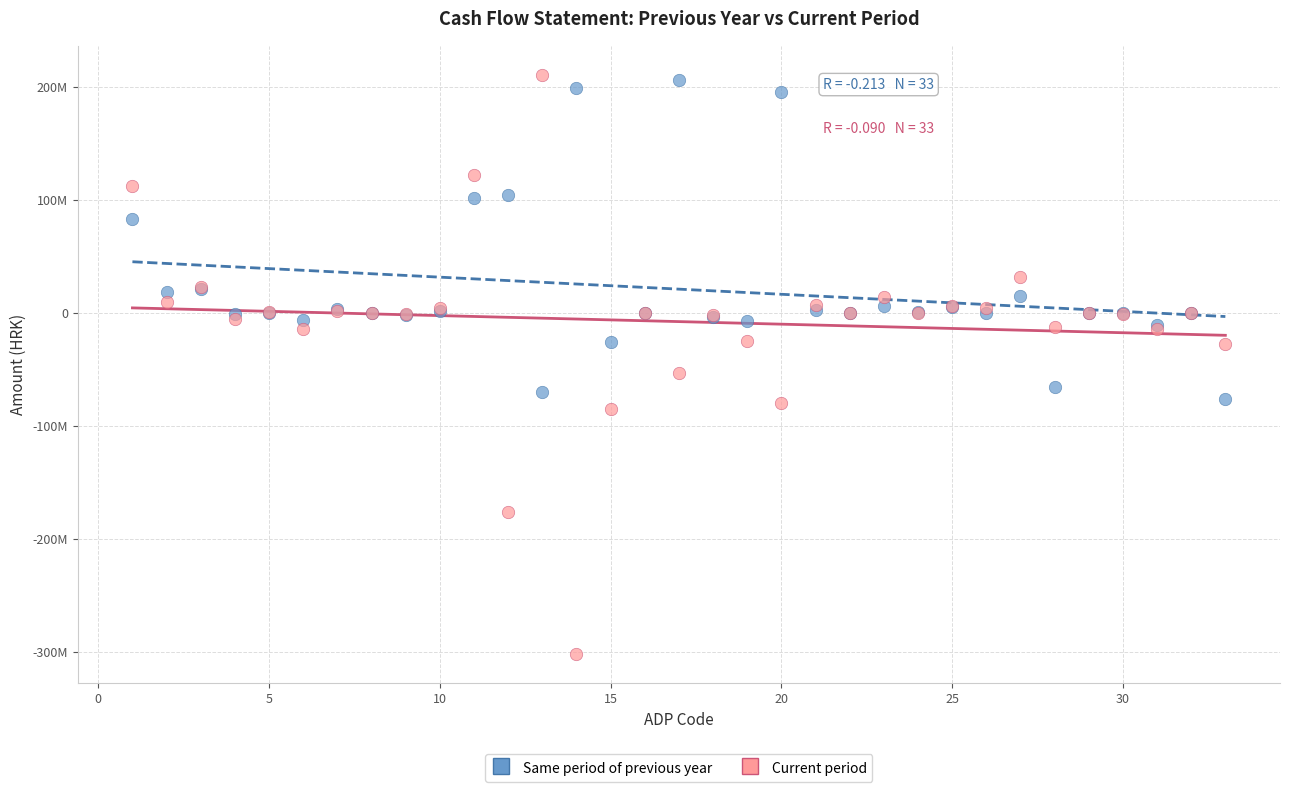

Which series reaches the minimum Y coordinate?

Current period